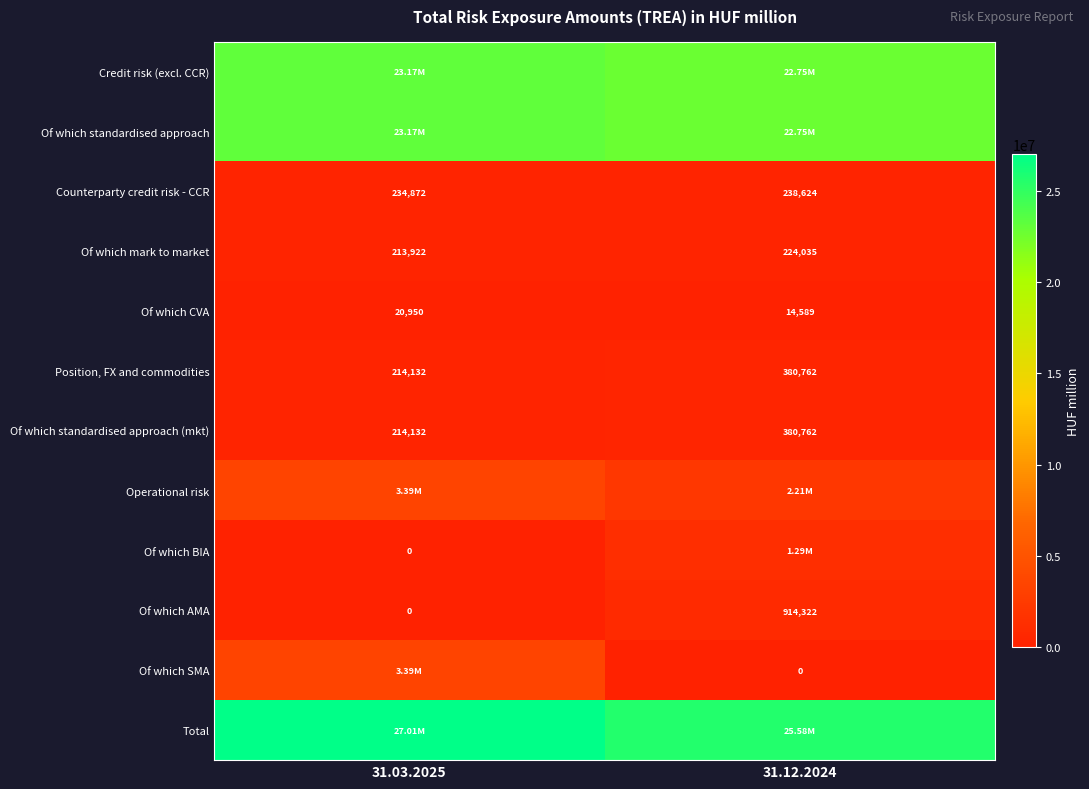

Which category has the highest value across all series?

31.03.2025